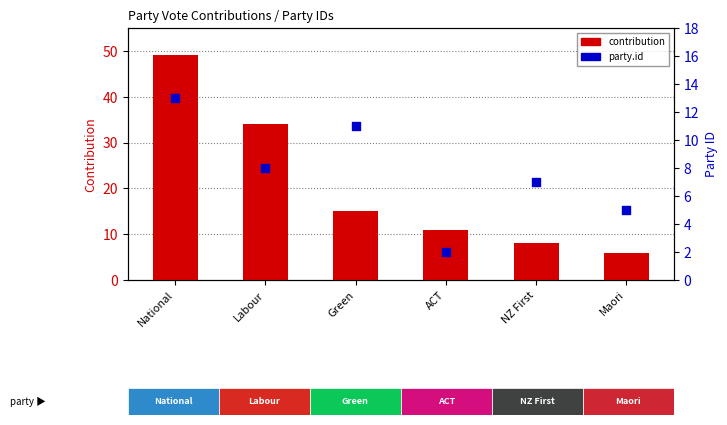

Which series reaches the maximum Y coordinate?

contribution